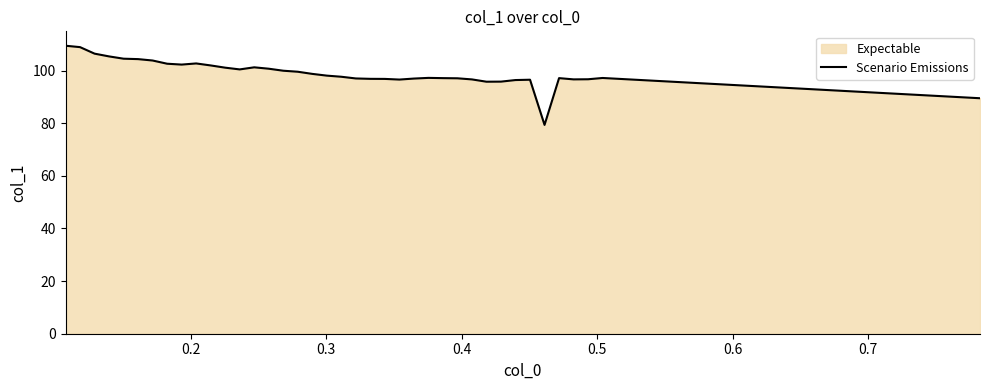

What is the maximum value shown in the chart?

109.4